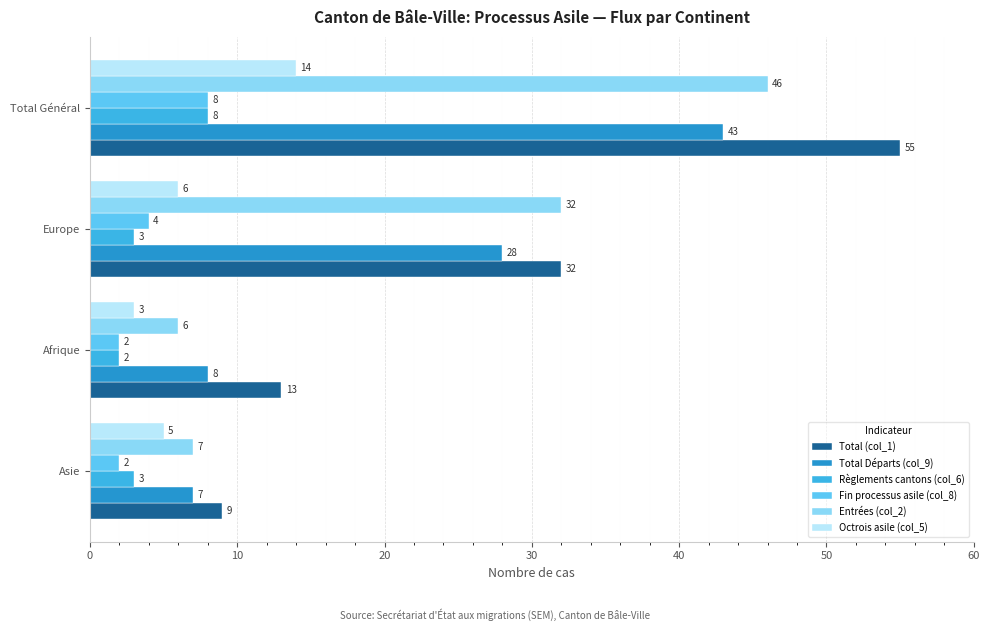

Which series has the largest total across all categories?

Total (col_1)